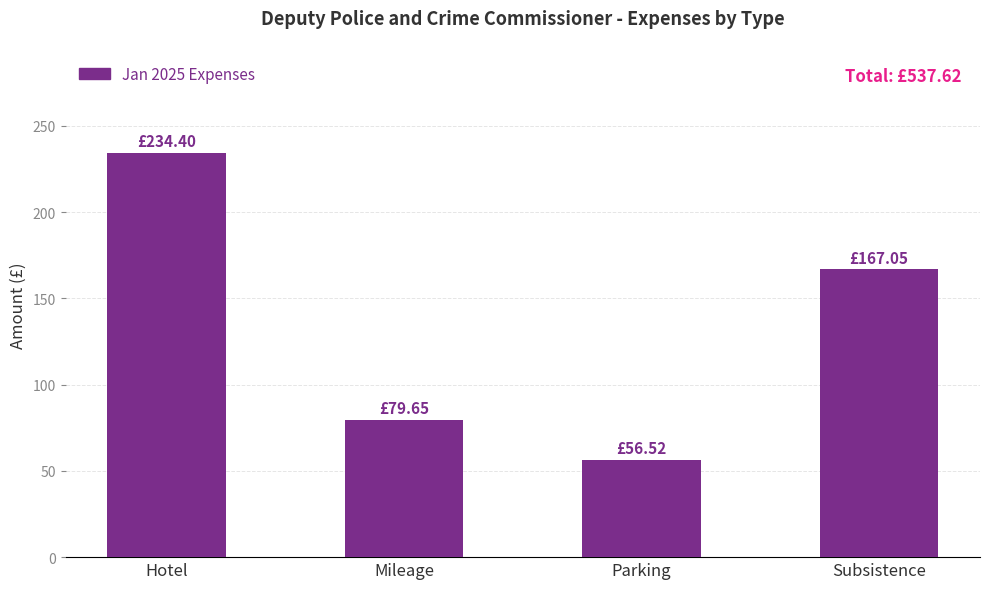

Are the bars horizontal?

No